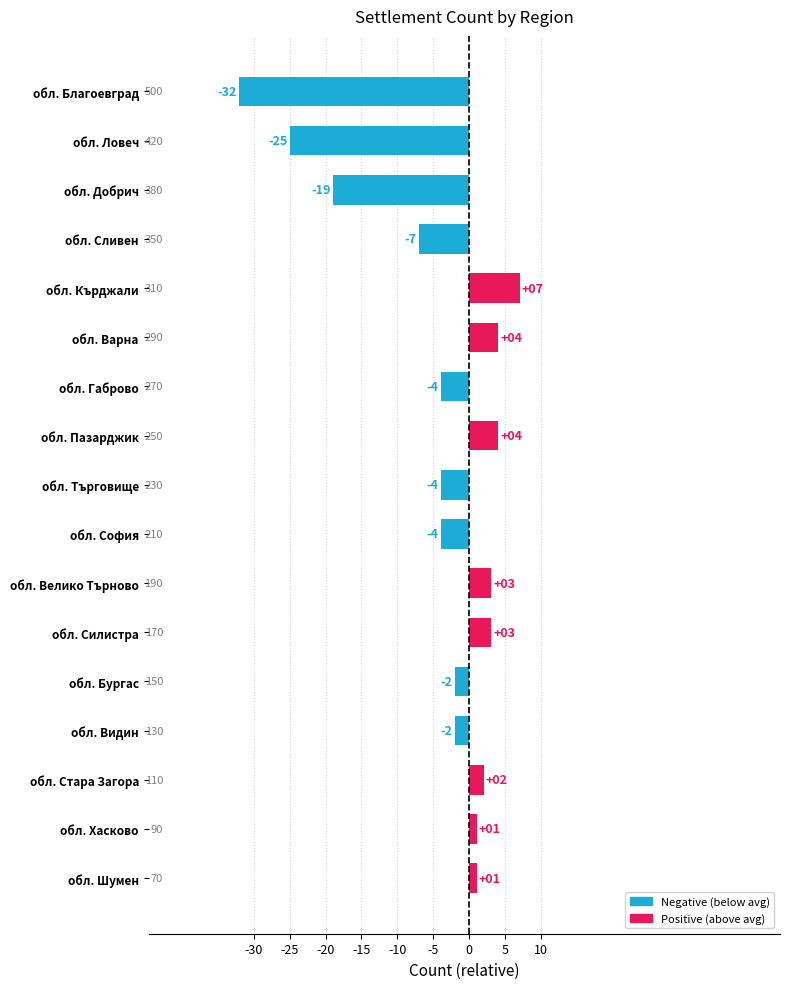

Reading bottom to top, what are all the values shown in this chart?

обл. Шумен=1	обл. Хасково=1	обл. Стара Загора=2	обл. Видин=-2	обл. Бургас=-2	обл. Силистра=3	обл. Велико Търново=3	обл. София=-4	обл. Търговище=-4	обл. Пазарджик=4	обл. Габрово=-4	обл. Варна=4	обл. Кърджали=7	обл. Сливен=-7	обл. Добрич=-19	обл. Ловеч=-25	обл. Благоевград=-32